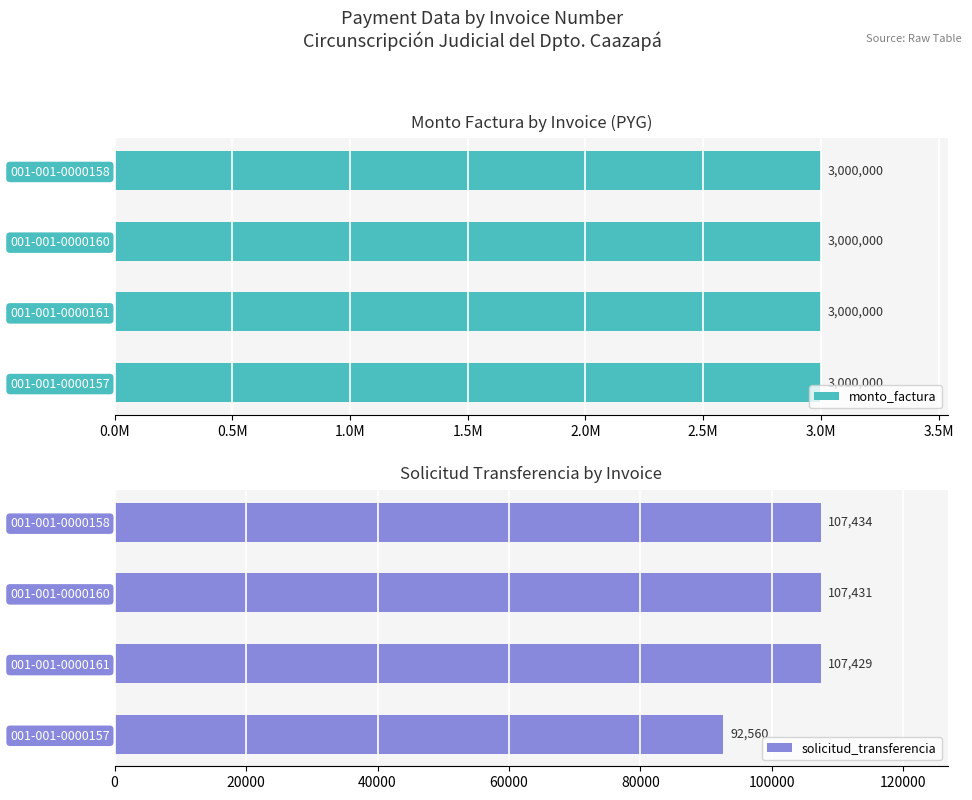

Is it true that solicitud_transferencia equals 146778 at 001-001-0000161?

False